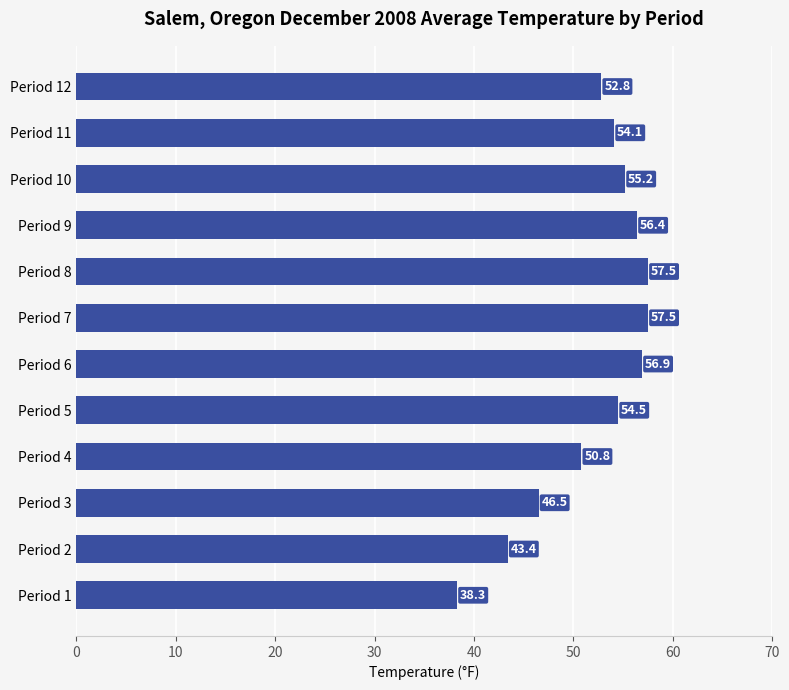

What is the difference between the maximum and minimum values?

19.2